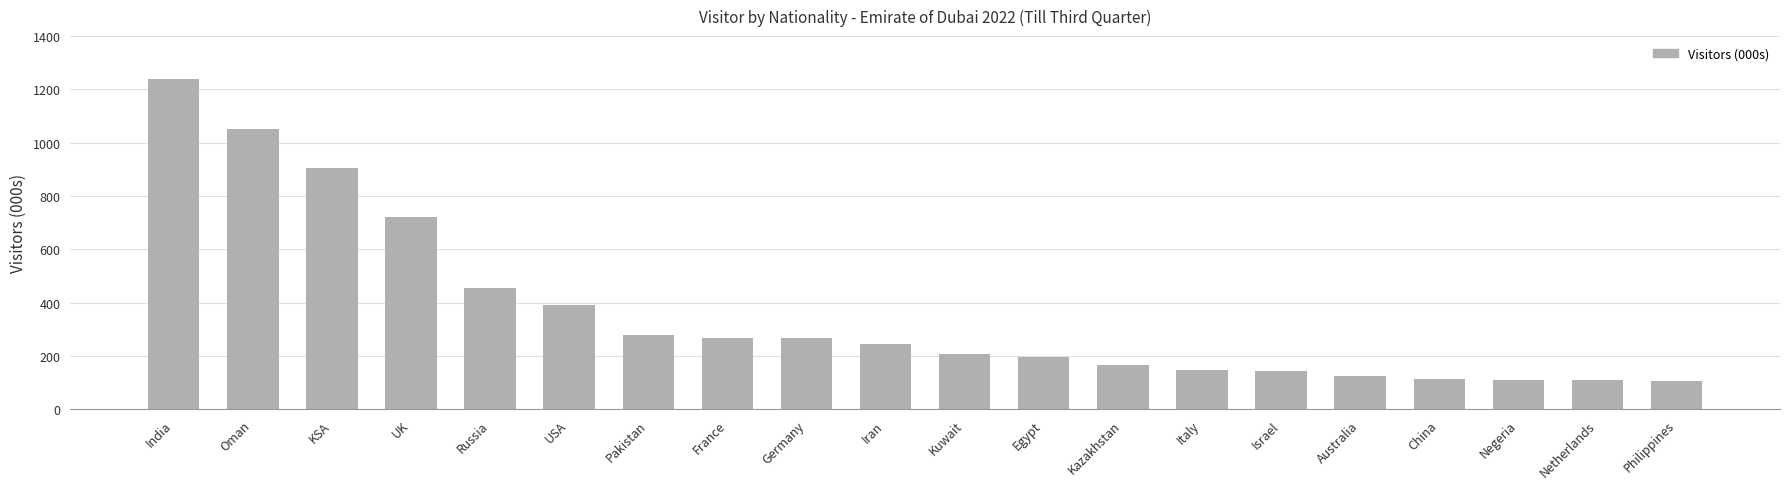

What is the average value?

363